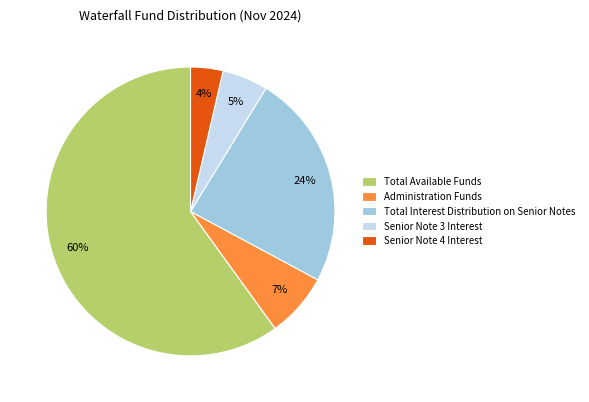

Does any single category account for the majority?

Yes